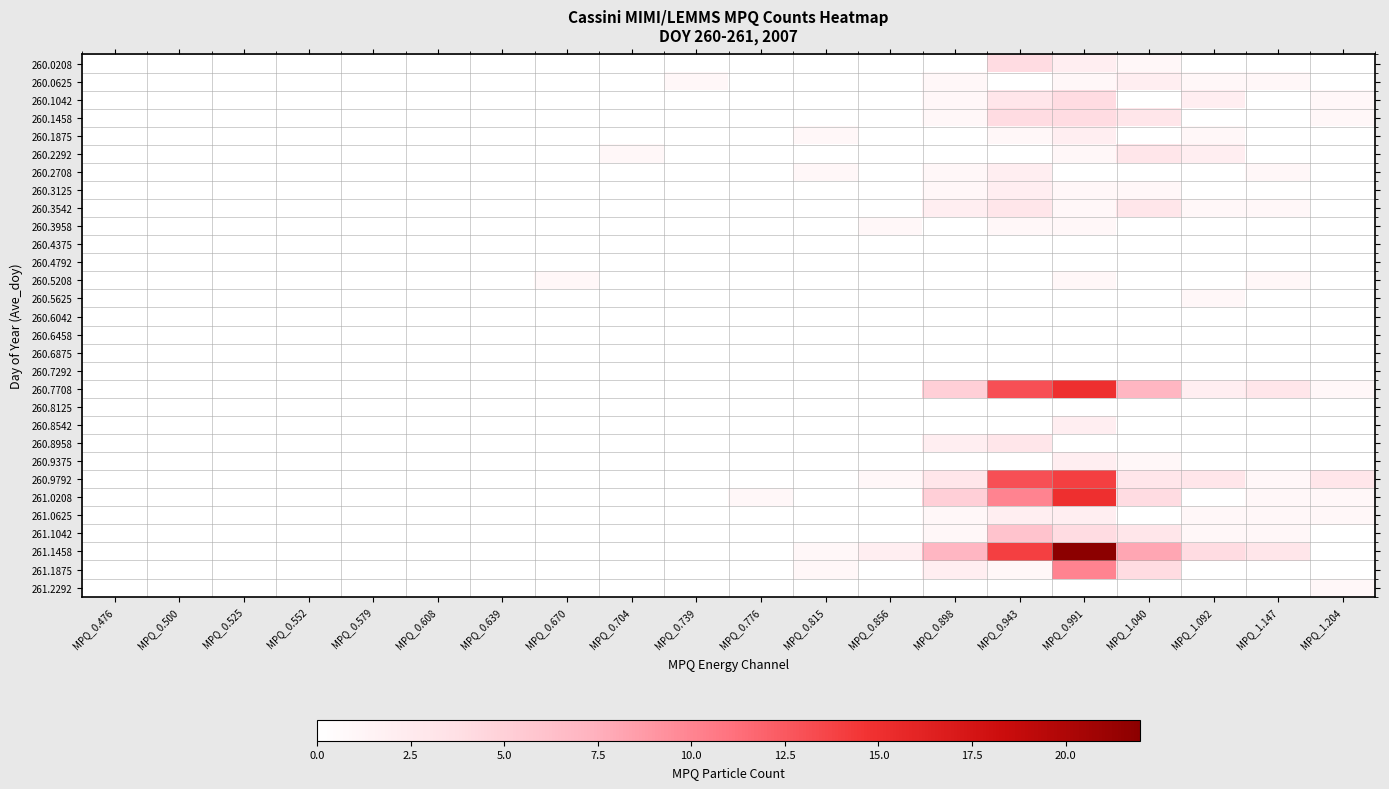

Which series changed the most between MPQ_0.991 and MPQ_1.040?

261.1458